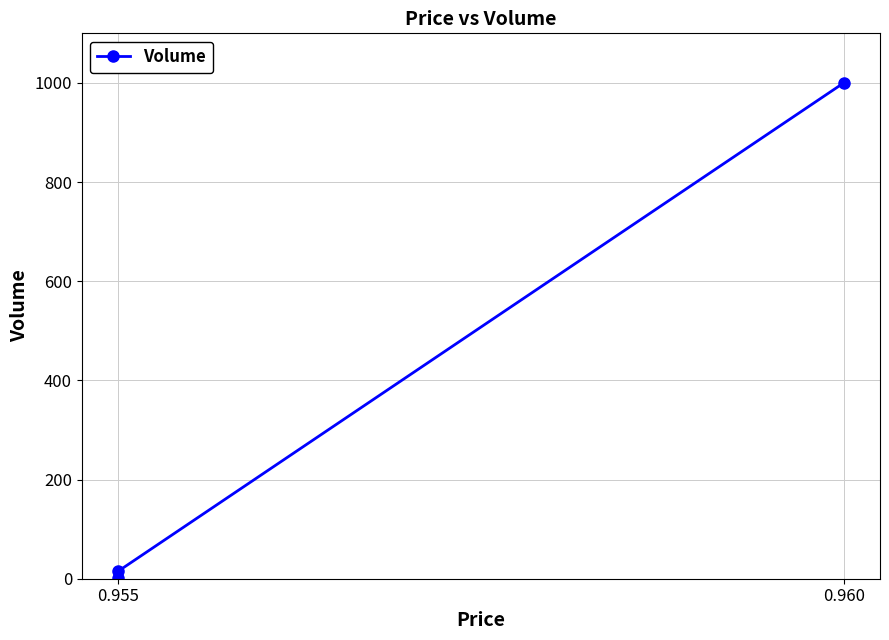

What is the maximum value shown in the chart?

1000